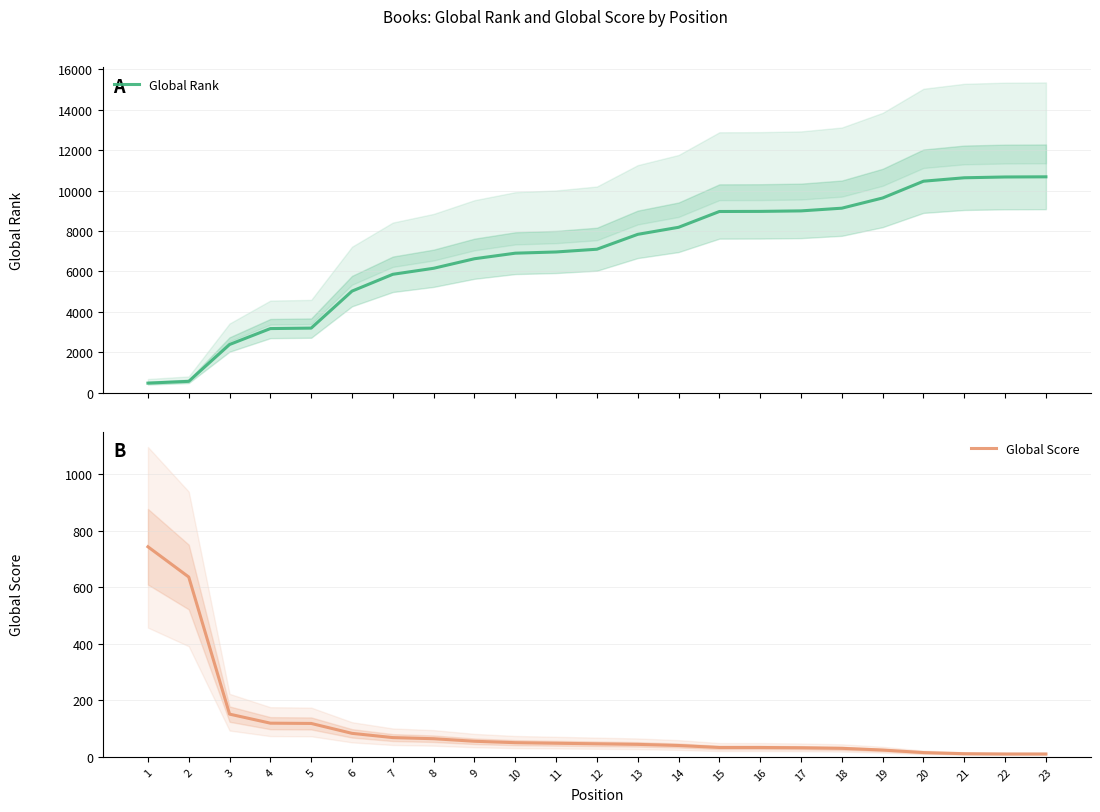

Reading left to right, extract all data points from this chart.

Global Rank: 467	555	2378	3167	3190	5021	5853	6151	6623	6898	6958	7094	7830	8179	8961	8966	8991	9125	9630	10460	10630	10669	10677
Global Score: 743	636	151	119	118	83	68	64	55	50	48	46	44	40	33	33	32	30	24	15	11	10	10